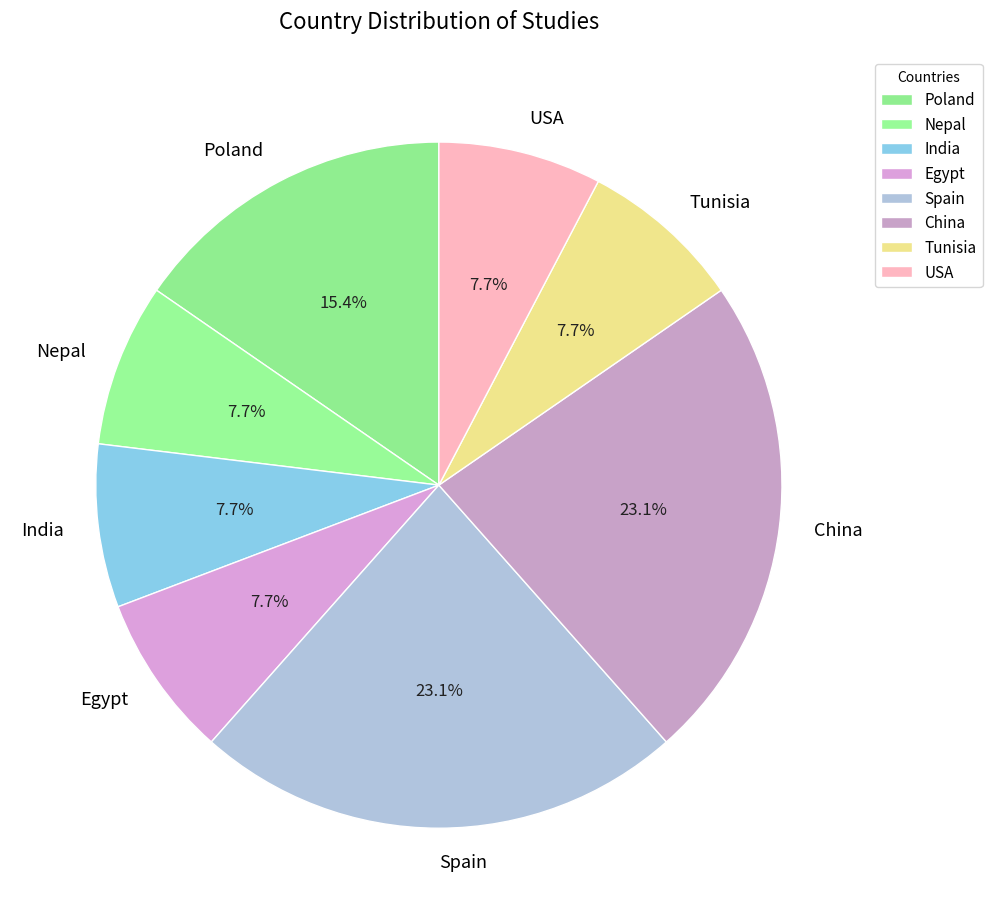

What percentage is the Nepal slice, to the nearest percent?

8%